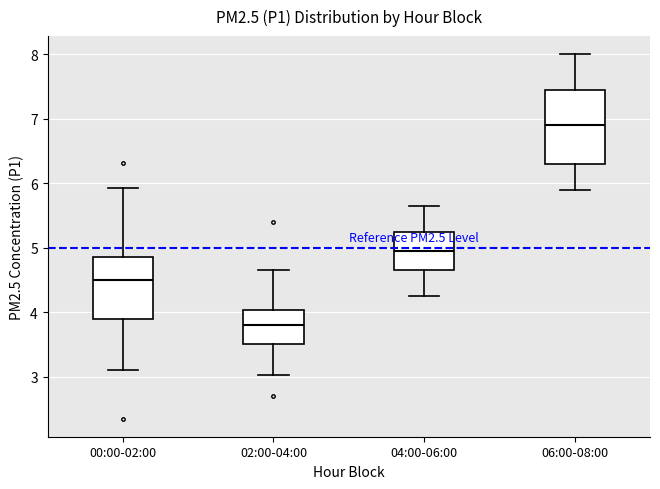

Which box's median line is the lowest?

02:00-04:00